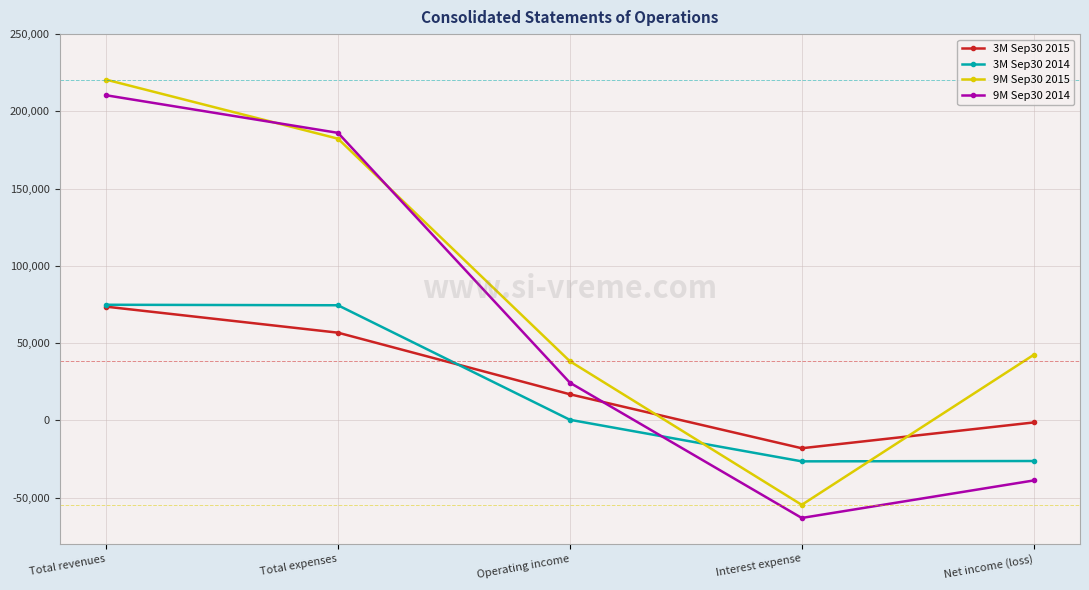

Where does the 3M Sep30 2014 series first go above 322?

Total revenues